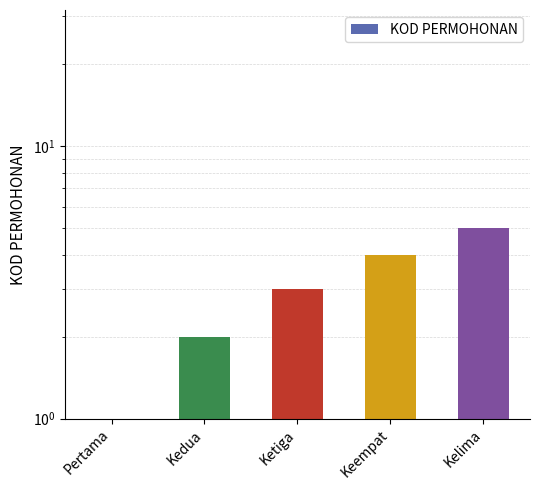

List the labels in order of value, smallest first.

Pertama, Kedua, Ketiga, Keempat, Kelima